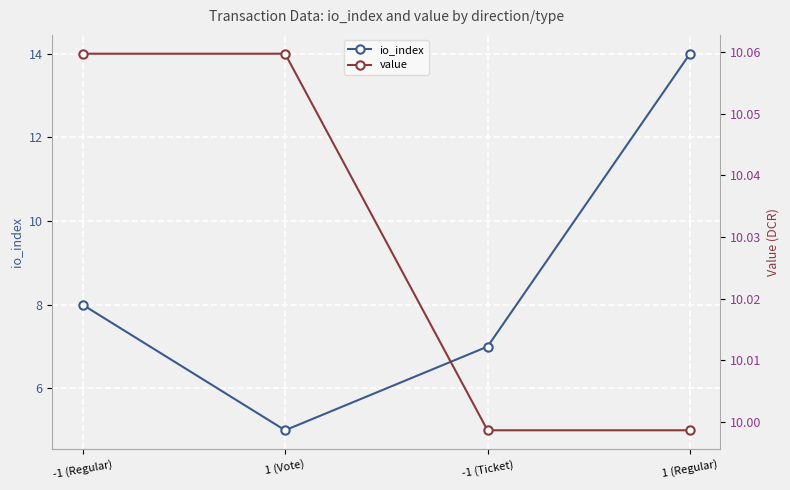

True or false: io_index and value cross at least once.

True